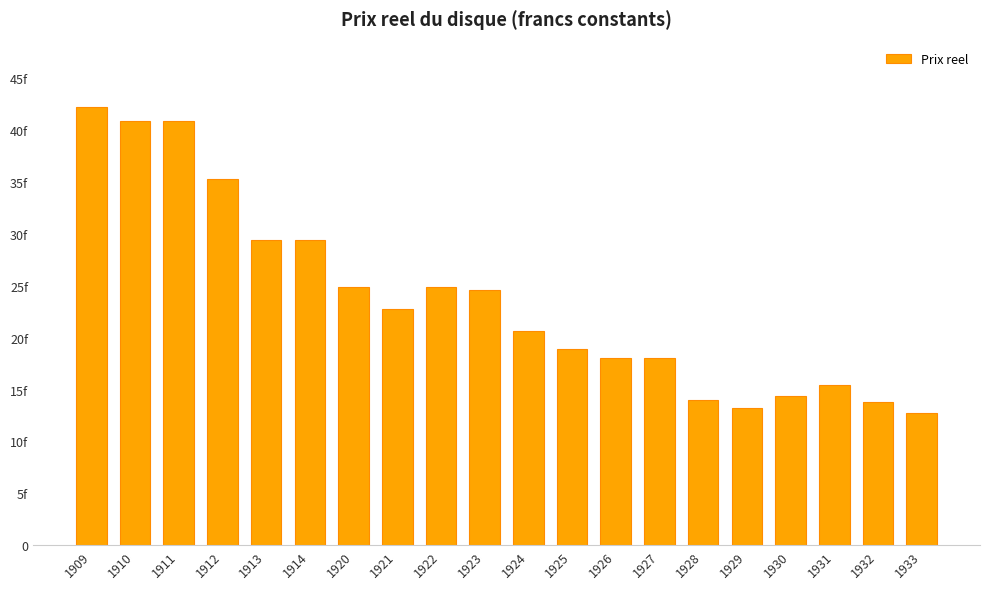

The chart shows a value of 14.4 at 1930. True or false?

True